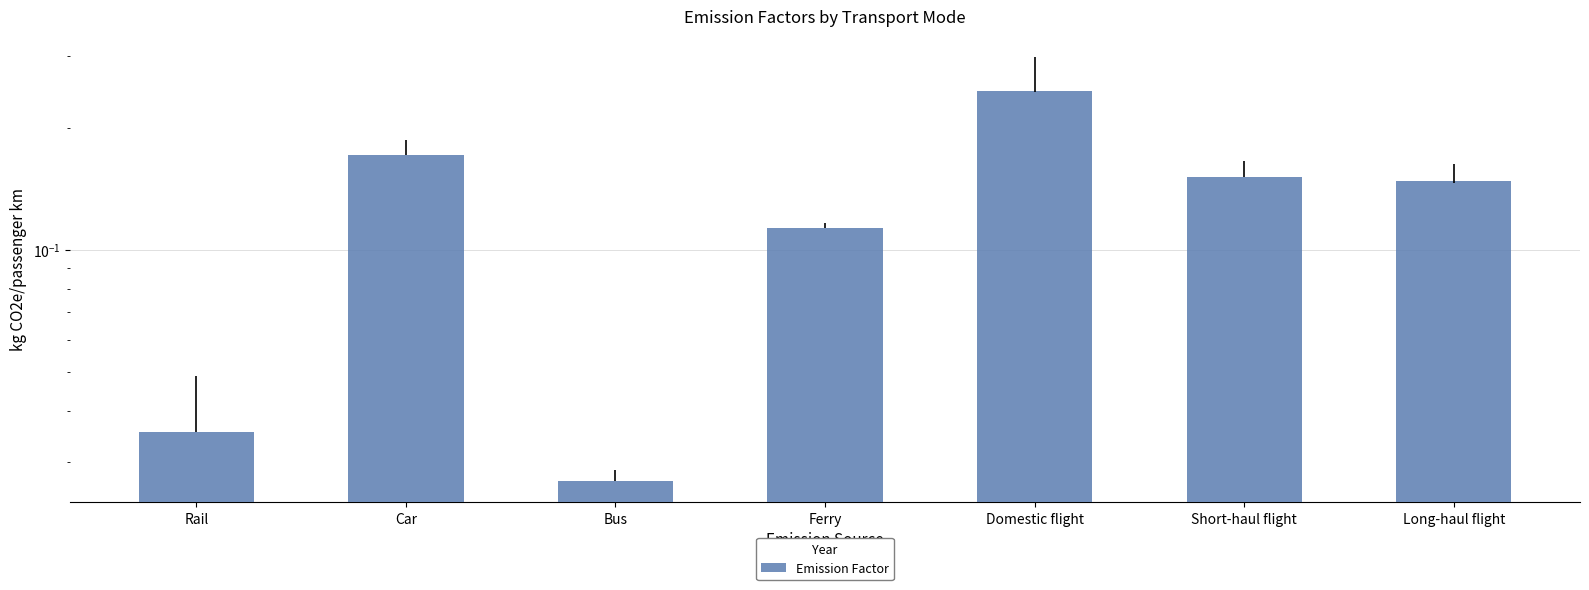

Rank the categories by value from highest to lowest.

Domestic flight, Car, Short-haul flight, Long-haul flight, Ferry, Rail, Bus